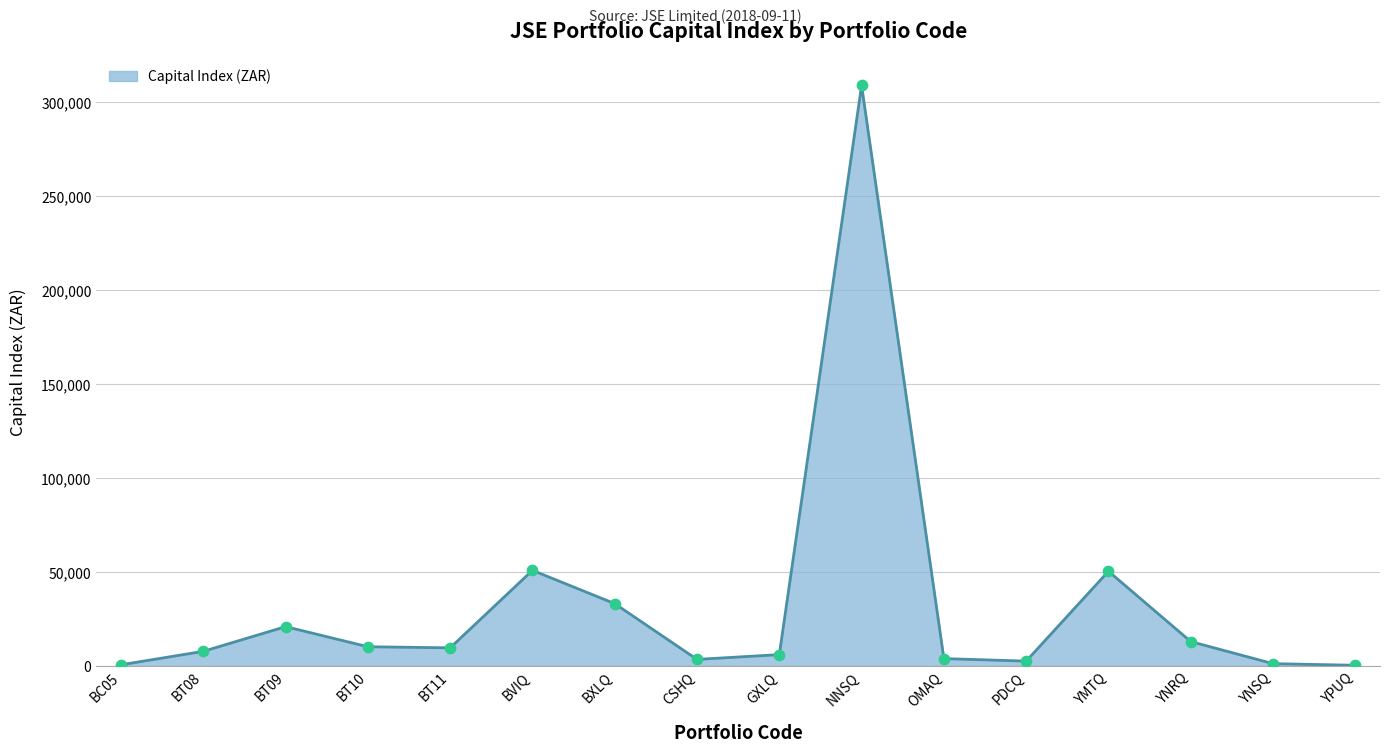

Approximately how many times larger is the value at BT10 compared to YPUQ?

30.1